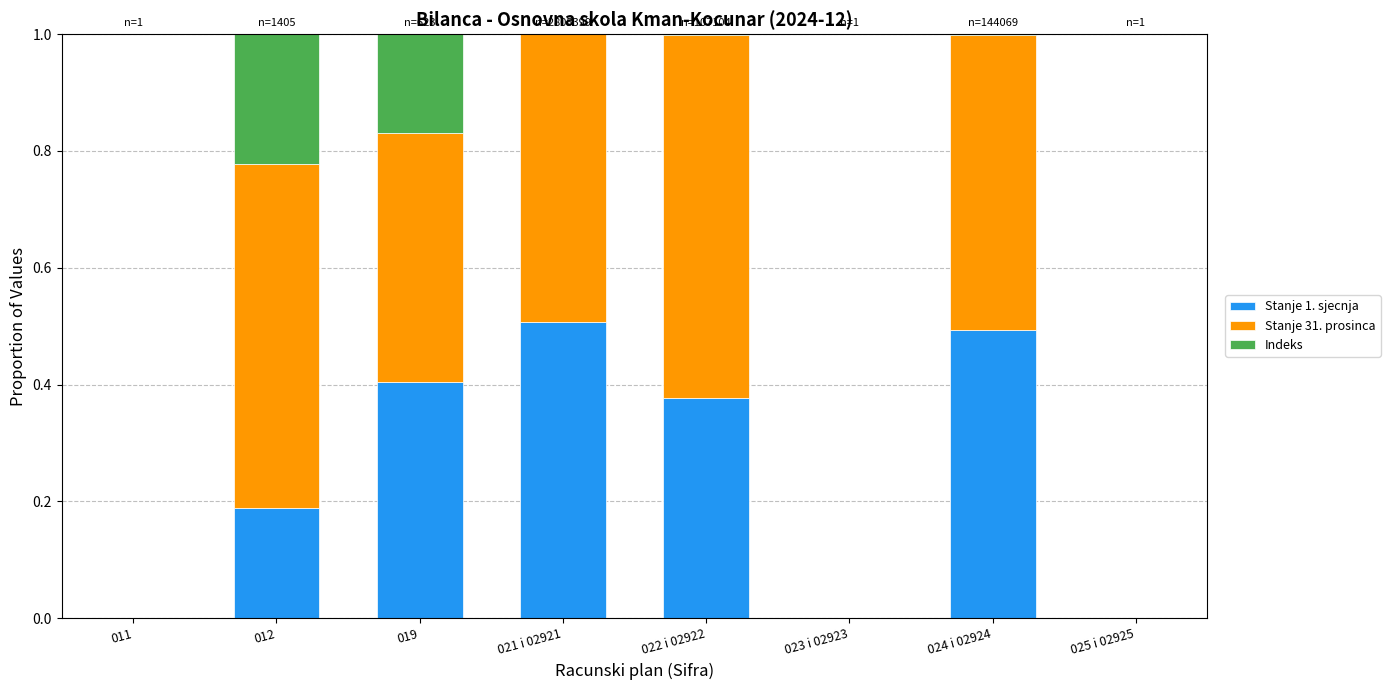

The value of Stanje 1. sjecnja at 025 i 02925 is -0.2. True or false?

False